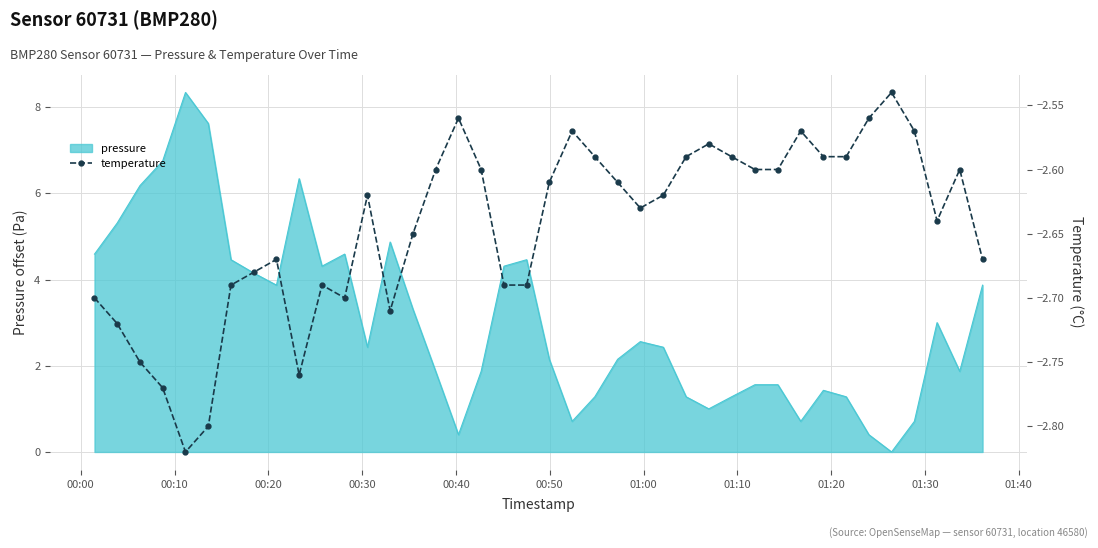

What is the sum of all values?

-105.8